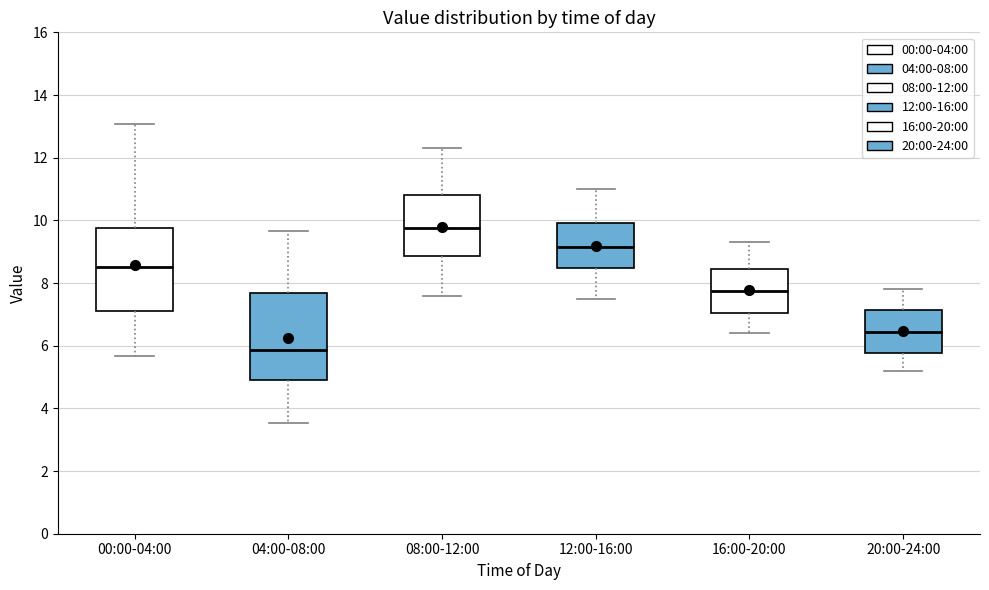

Which box's median line is the highest?

08:00-12:00